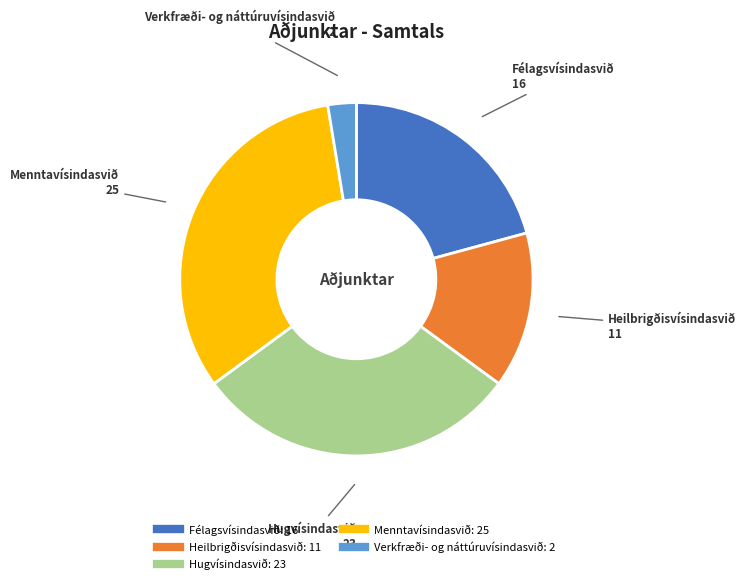

Which slice is the smallest?

Verkfræði- og náttúruvísindasvið